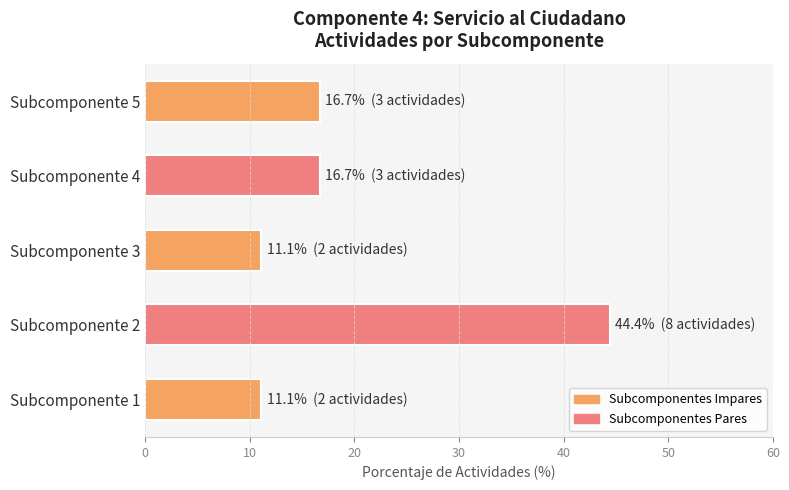

What is the minimum value shown in the chart?

11.1